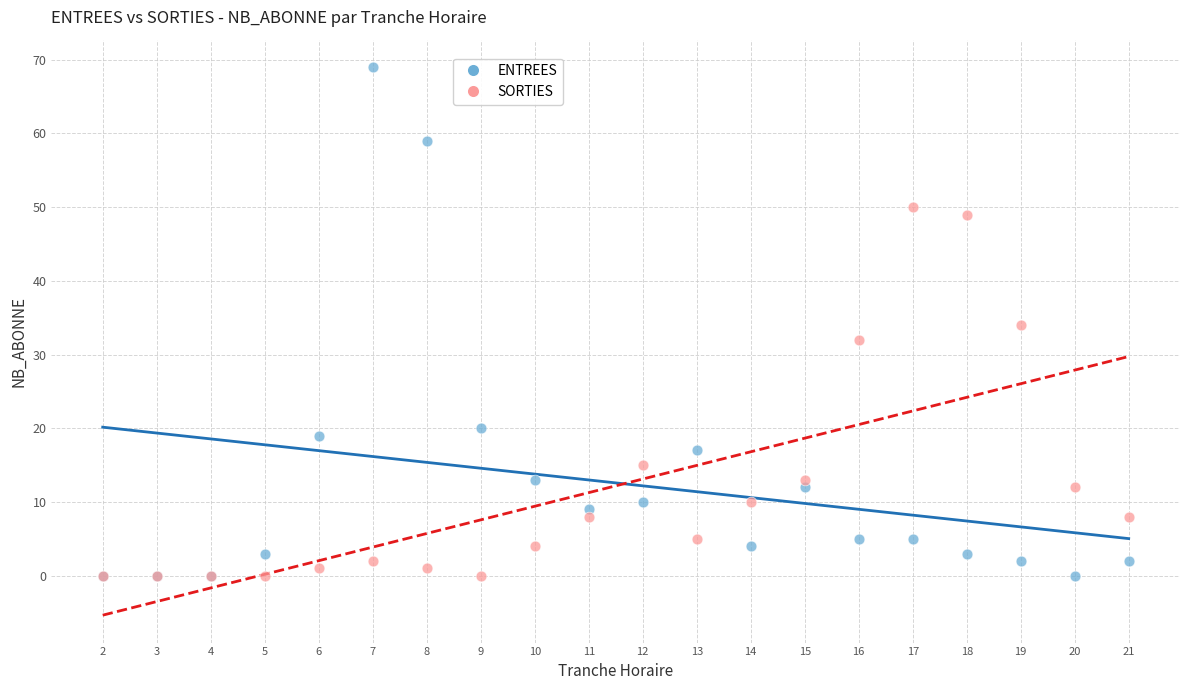

In the SORTIES series, what Y value is closest to 25?

32